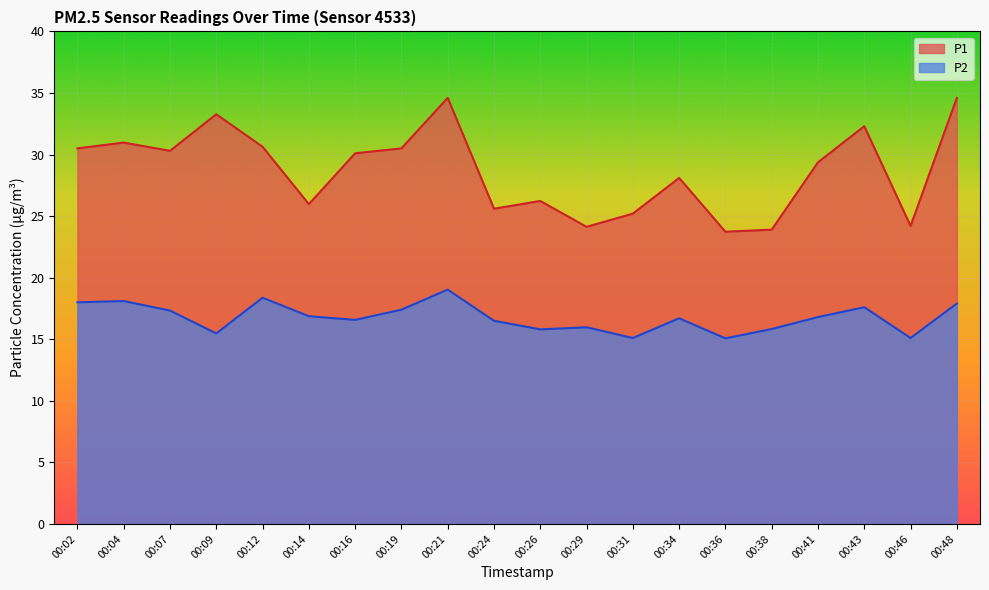

True or false: P2 has more than 0 points higher than both neighbors.

True